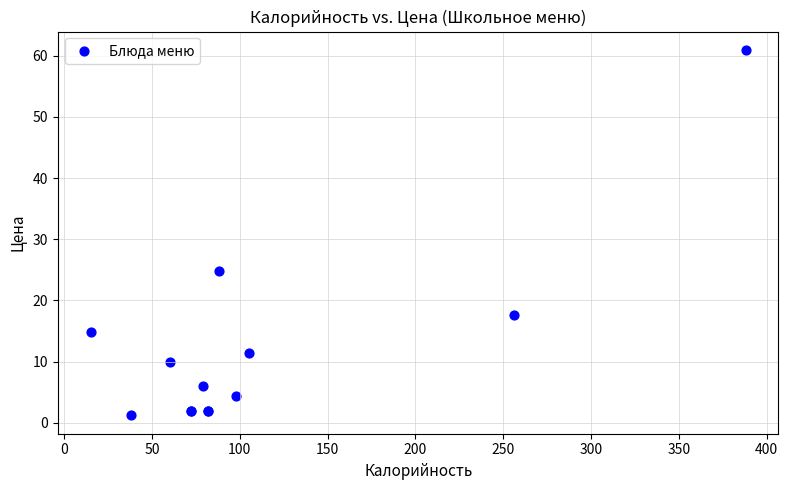

What Y value in the scatter plot is closest to 31?

24.8